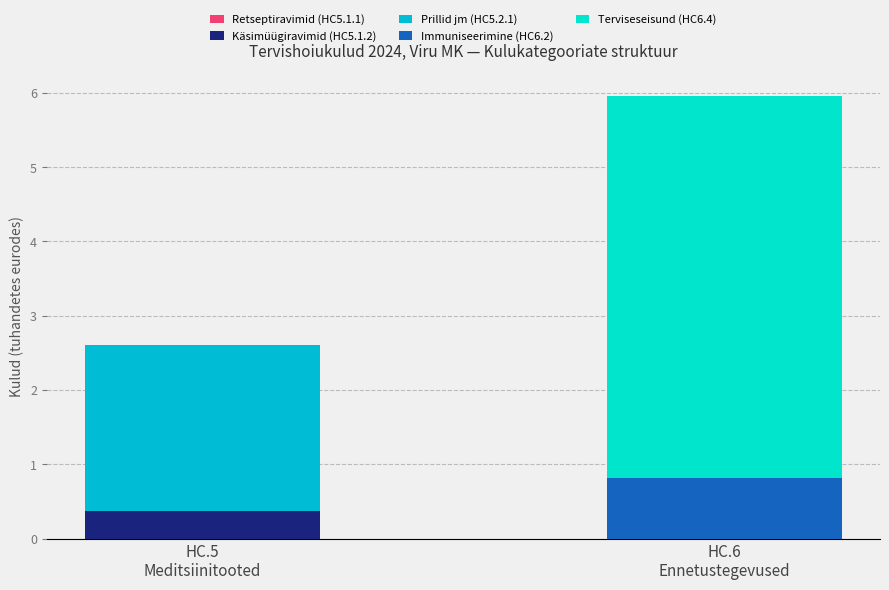

What is the highest value of the Käsimüügiravimid (HC5.1.2) series?

0.4